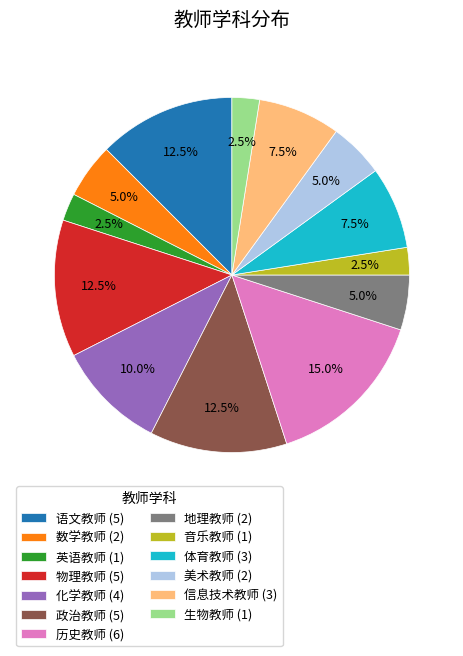

Between 数学教师 and 英语教师, which is larger?

数学教师